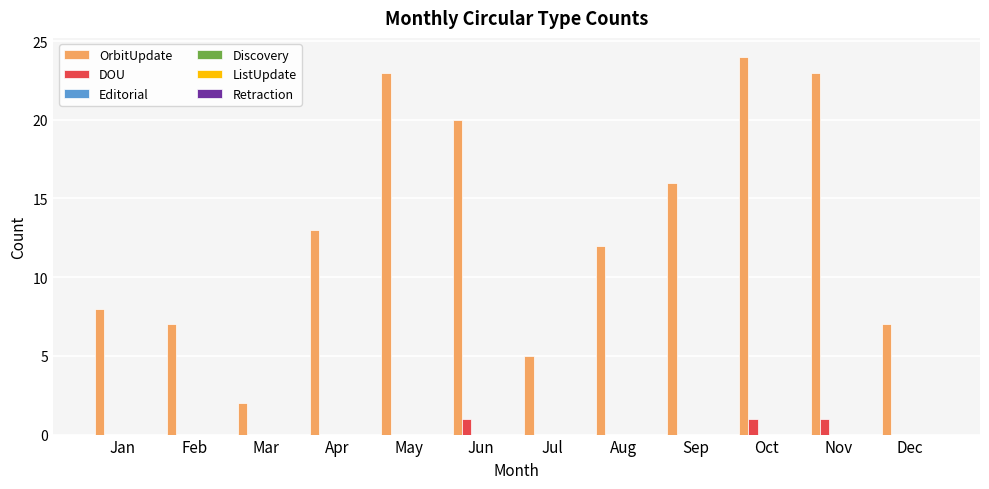

What is the greatest value displayed?

24